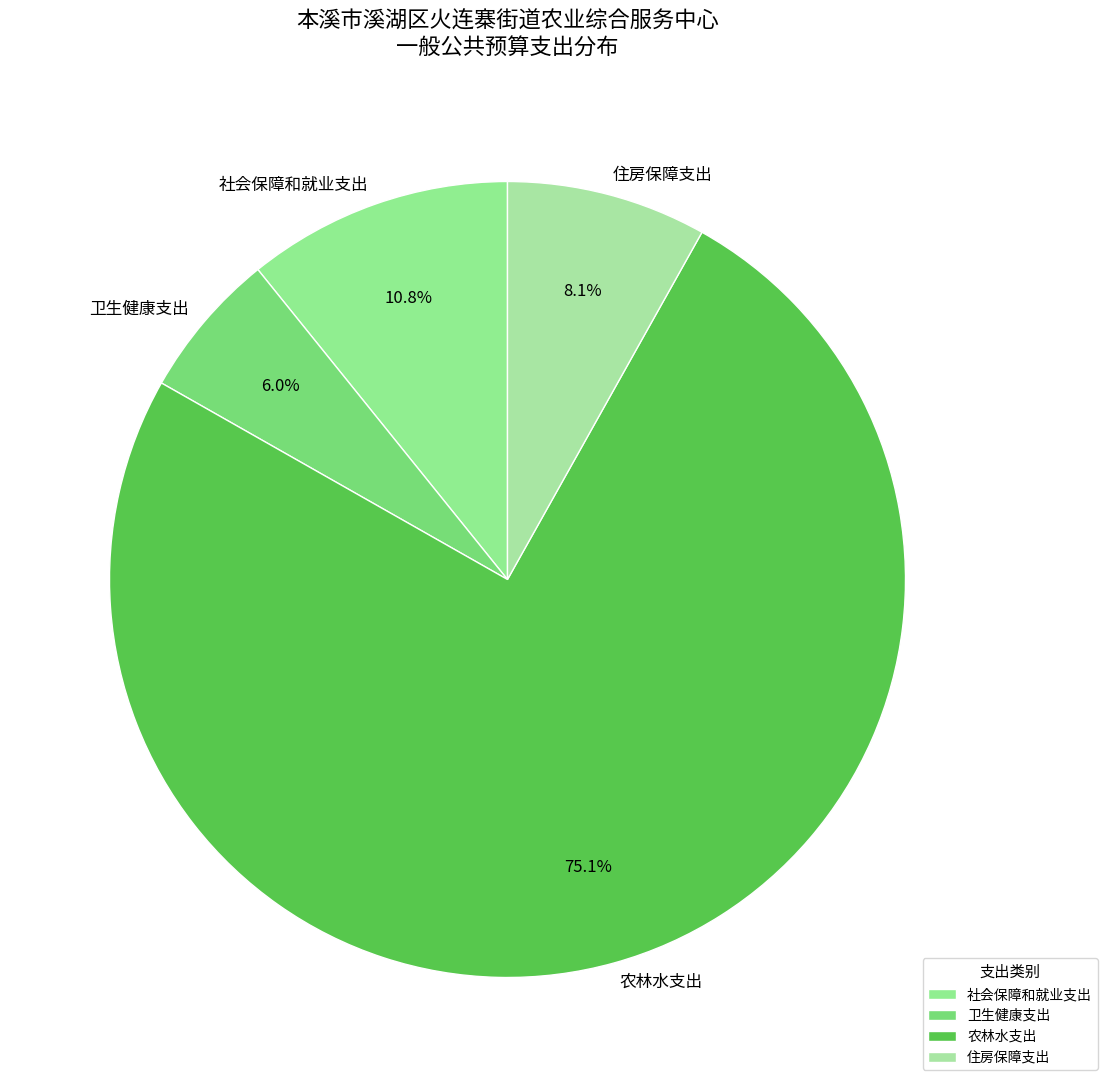

How much of the chart is everything except 卫生健康支出?

94.0%